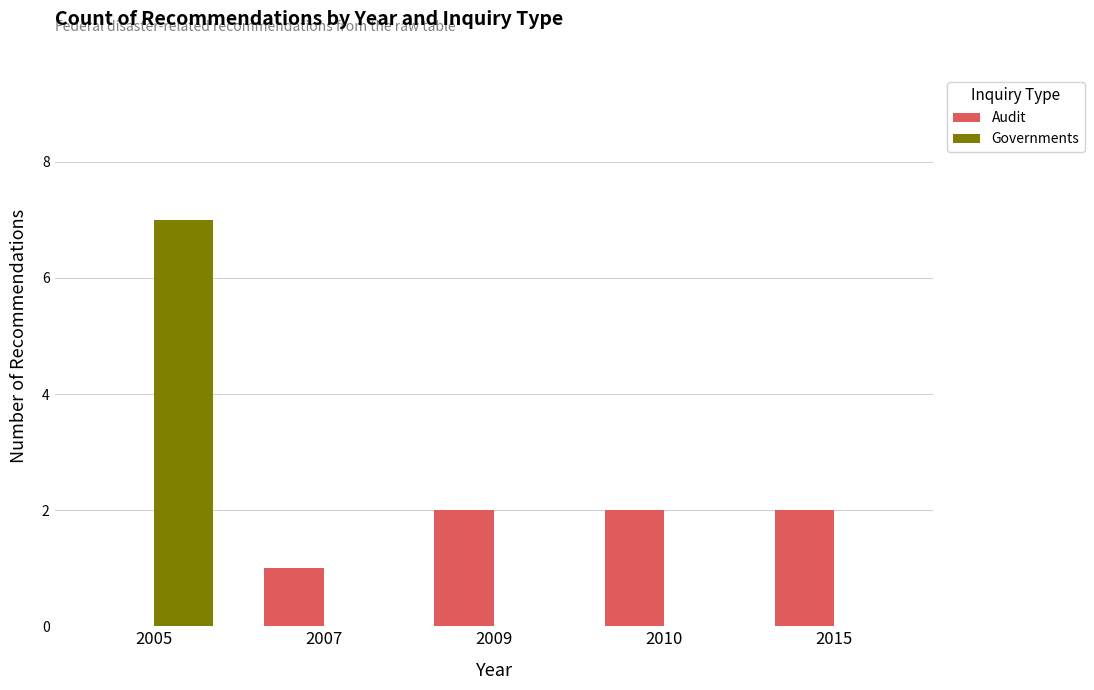

Which series has the widest spread of values?

Governments